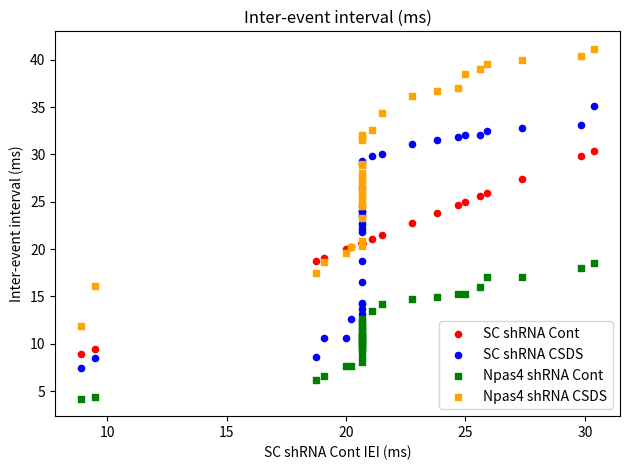

What is the X range (max minus min) for the scatter plot?

21.5